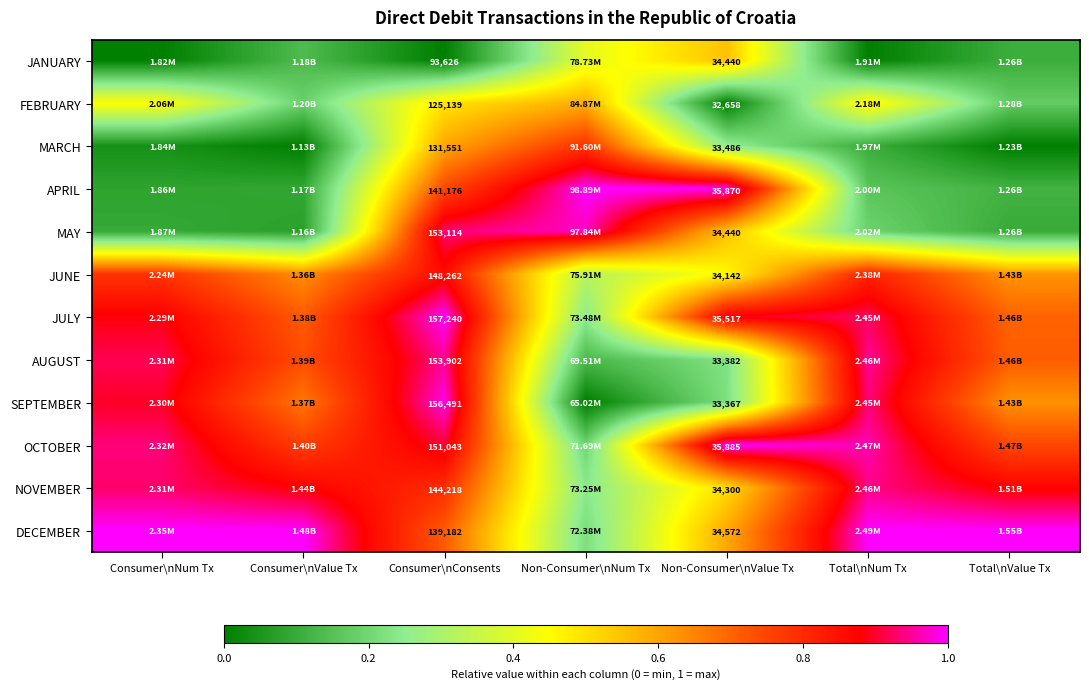

Rank the series at Consumer\nConsents from highest to lowest value.

JULY, SEPTEMBER, AUGUST, MAY, OCTOBER, JUNE, NOVEMBER, APRIL, DECEMBER, MARCH, FEBRUARY, JANUARY